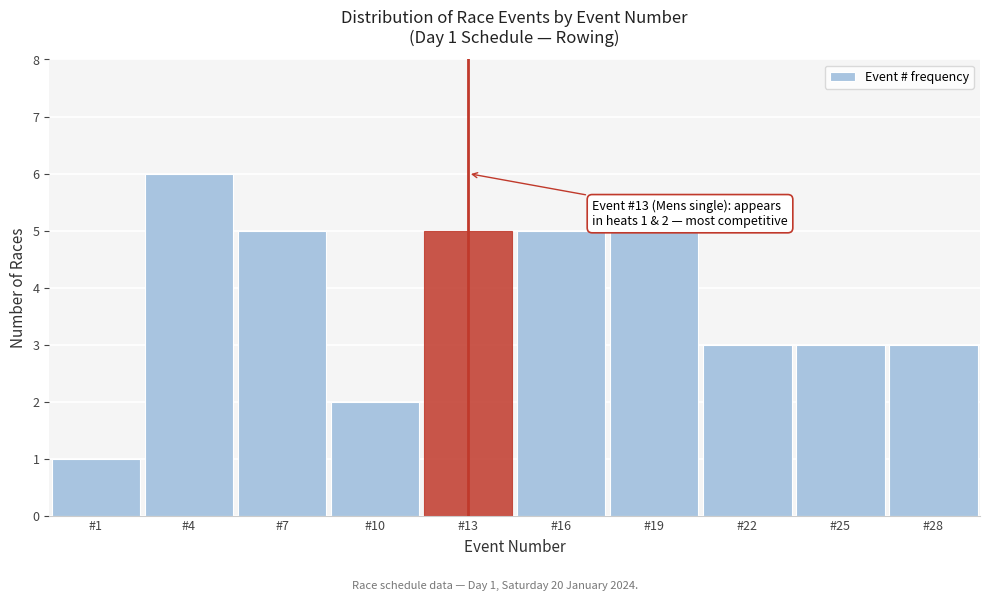

Which range on the x-axis has the tallest bar?

2.5 to 5.5